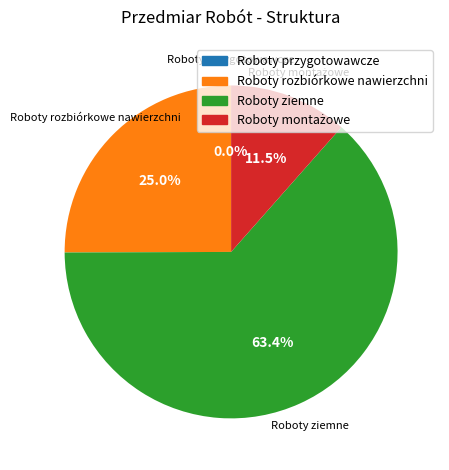

Which slice is the largest?

Roboty ziemne